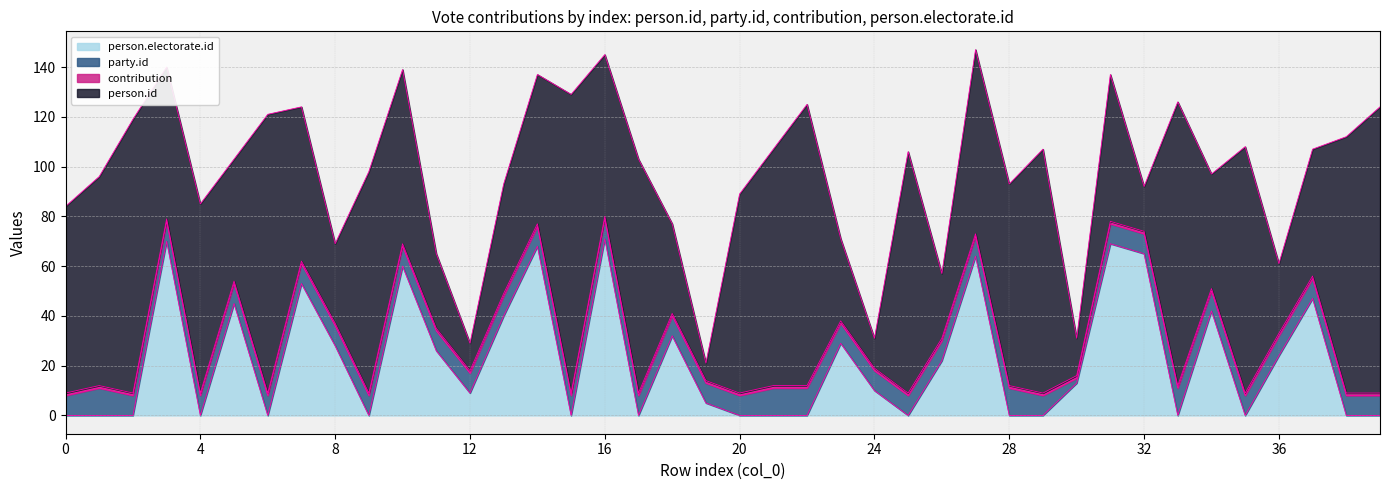

In person.electorate.id, how many points are higher than both neighbors (excluding endpoints)?

12